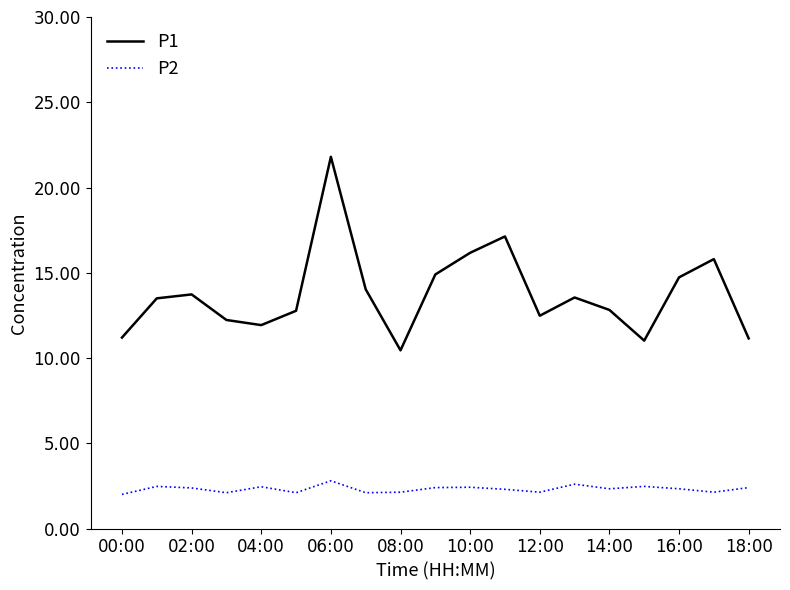

True or false: P1 and P2 intersect in this chart.

False